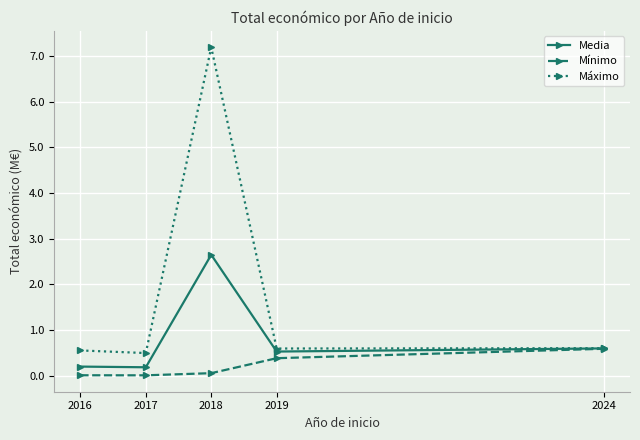

List the series in order of their overall mean, highest first.

Máximo, Media, Mínimo